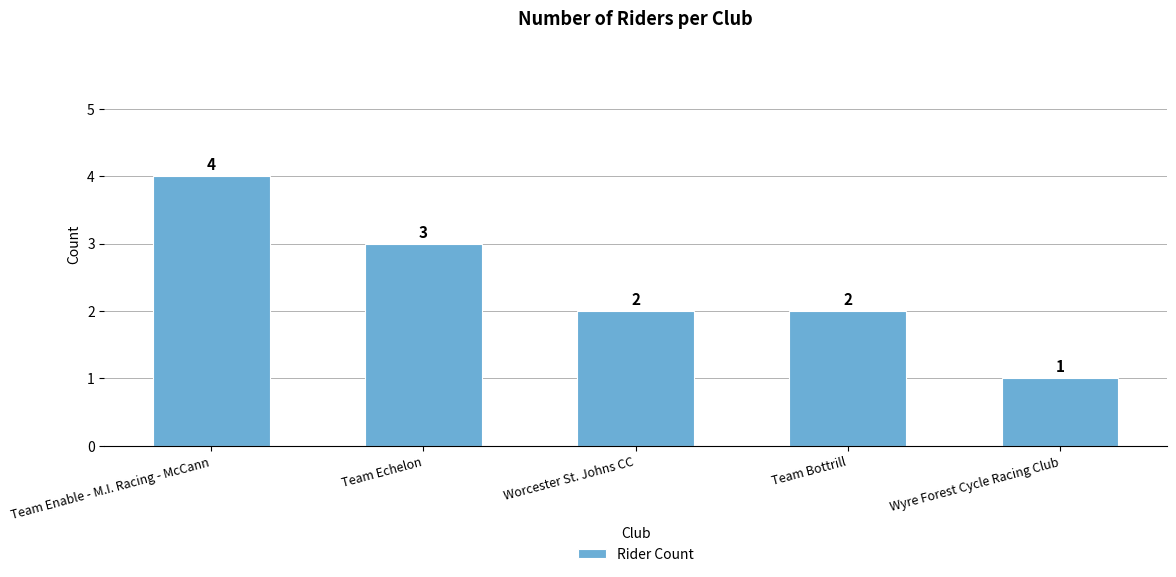

At which category does the chart reach its minimum across all series?

Wyre Forest Cycle Racing Club